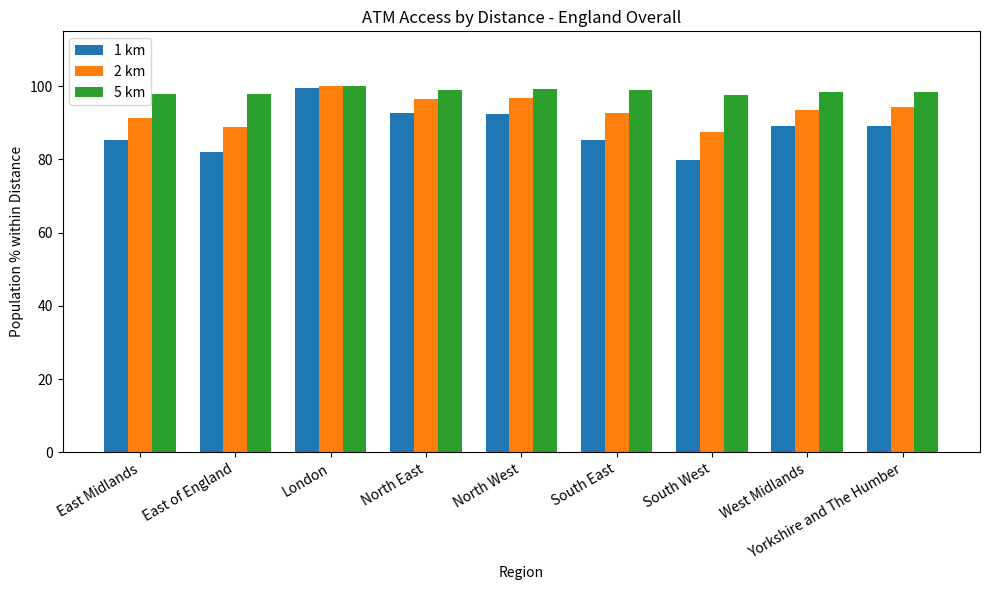

What is the approximate value of 5 km at East Midlands?

97.9